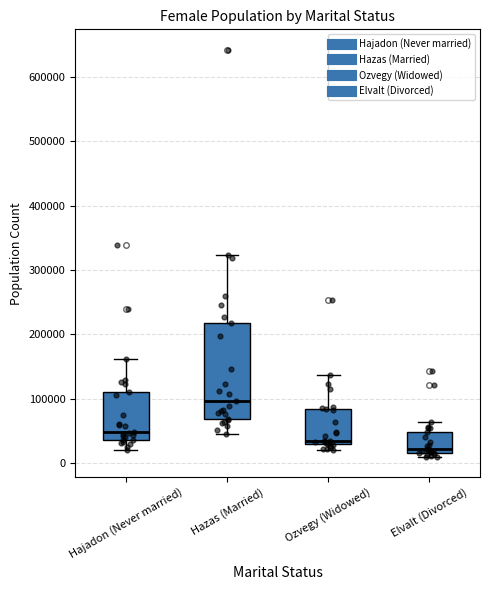

Reading left to right, read every box against the y-axis: the position of its median line, the range the box covers, and the ends of its whiskers. The values are not printed on the chart, so give them approximately, as read against the axis.

Hajadon (Never married): median 50000, box 40000 to 110000, whiskers 20000 to 160000
Hazas (Married): median 100000, box 70000 to 220000, whiskers 50000 to 320000
Ozvegy (Widowed): median 30000 (just above the box's lower edge), box 30000 to 80000, whiskers 20000 to 140000
Elvalt (Divorced): median 20000 (just above the box's lower edge), box 20000 to 50000, whiskers 10000 to 60000